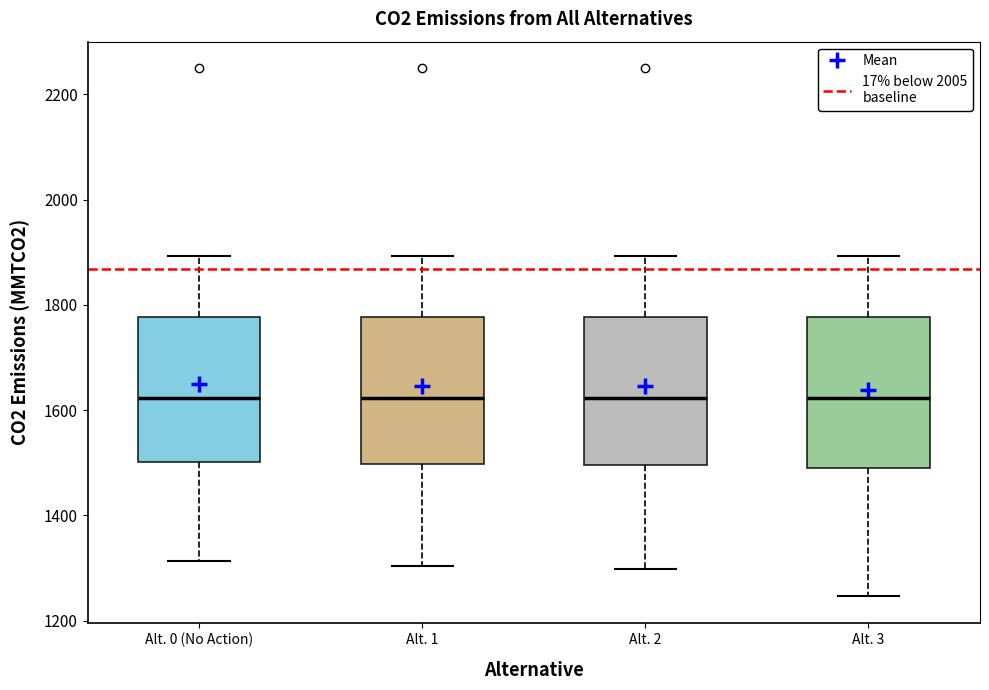

Reading left to right, transcribe this box plot: for each box, give where its median line is, the range the box spans, and where its two whiskers end, as read against the y-axis. The values are not printed on the chart, so give them approximately, as read against the axis.

Alt. 0 (No Action): median 1620, box 1500 to 1780, whiskers 1320 to 1900
Alt. 1: median 1620, box 1500 to 1780, whiskers 1300 to 1900
Alt. 2: median 1620, box 1500 to 1780, whiskers 1300 to 1900
Alt. 3: median 1620, box 1500 to 1780, whiskers 1240 to 1900